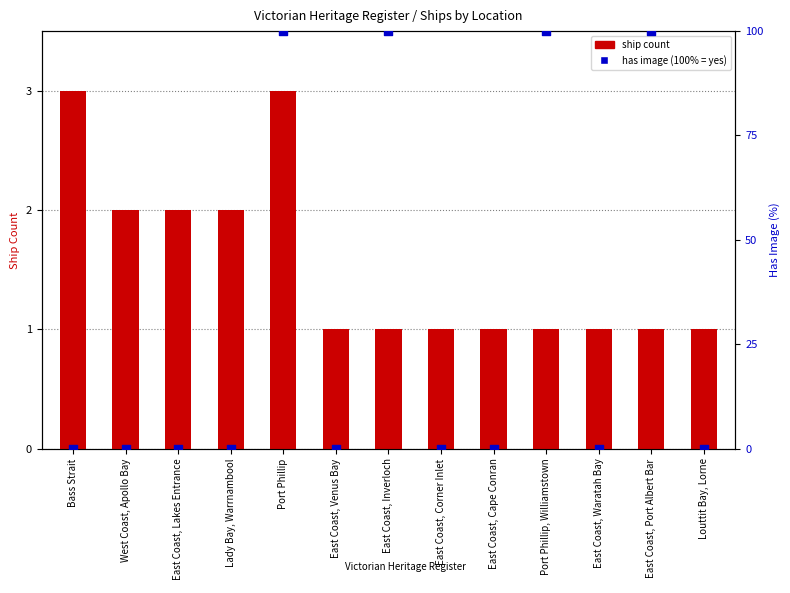

At how many categories does at least one series exceed 59?

4